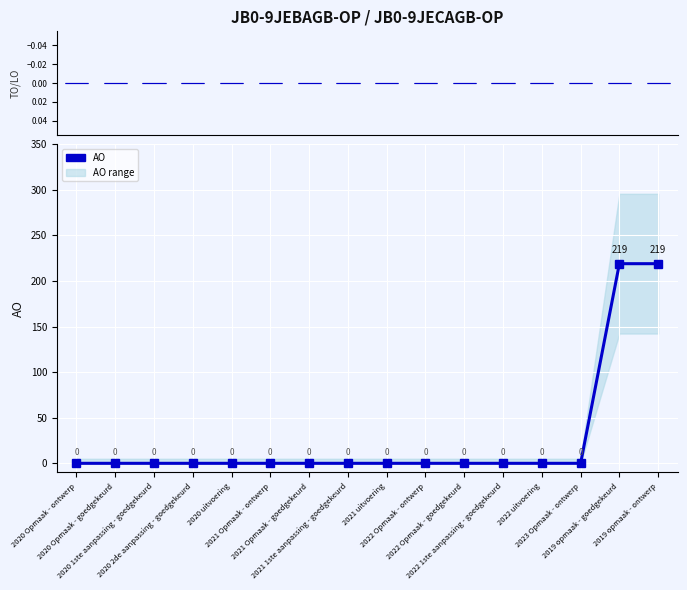

The AO series shows 0 at 2023 Opmaak - ontwerp. True or false?

True